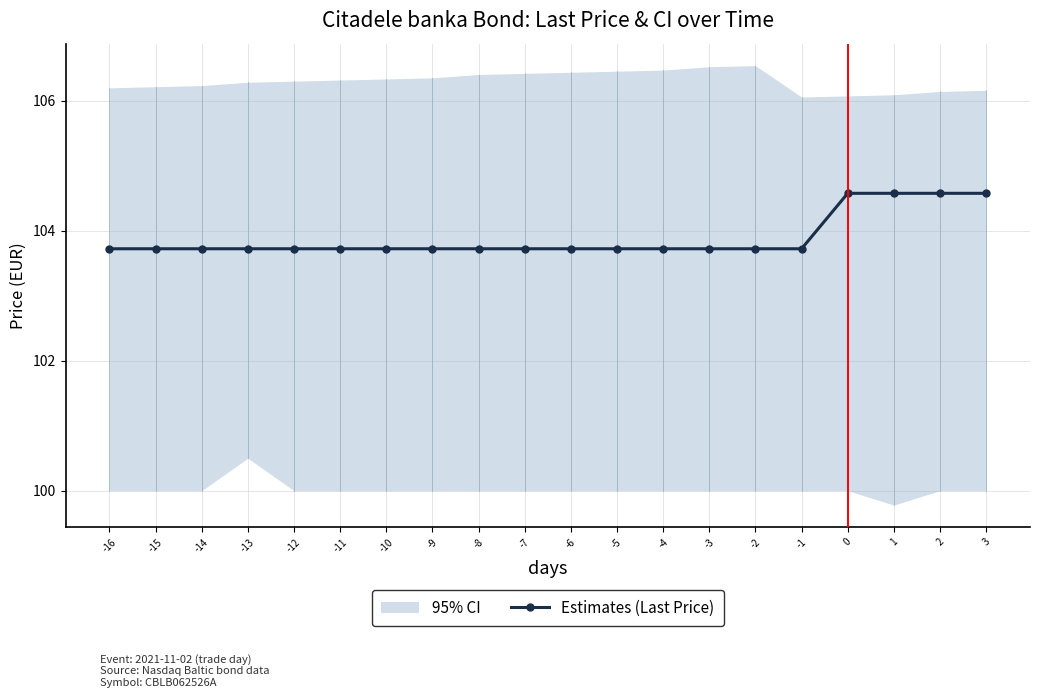

What is the value of the 18th point from the left?

104.6